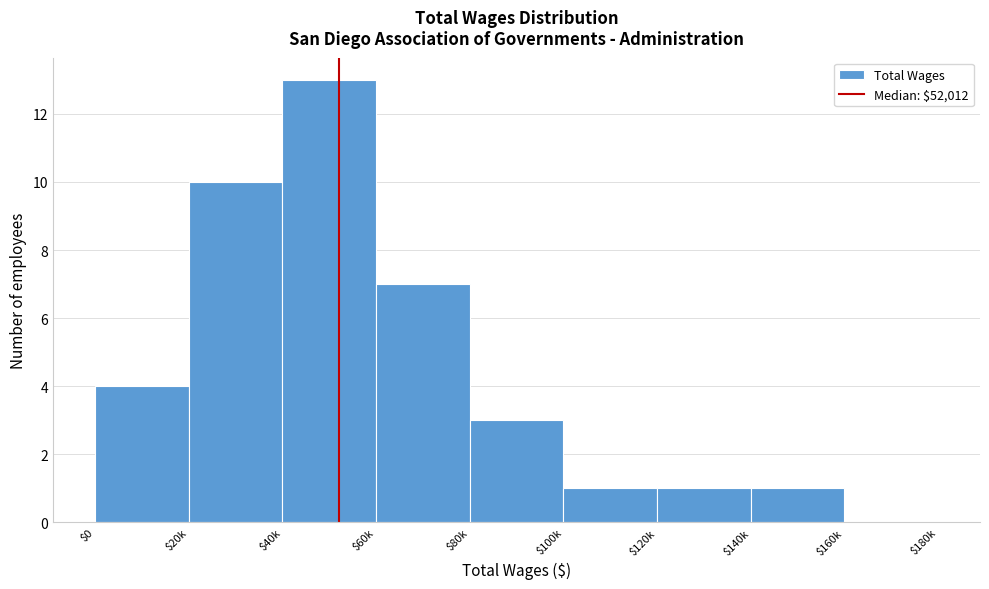

What is the greatest value displayed?

13